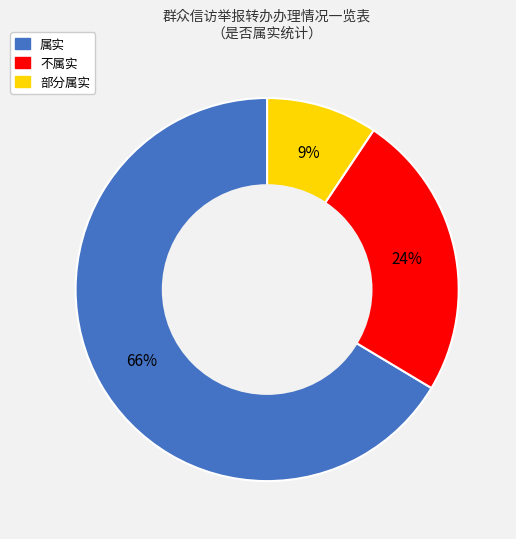

Is it true that 不属实 is 37% of the pie?

False